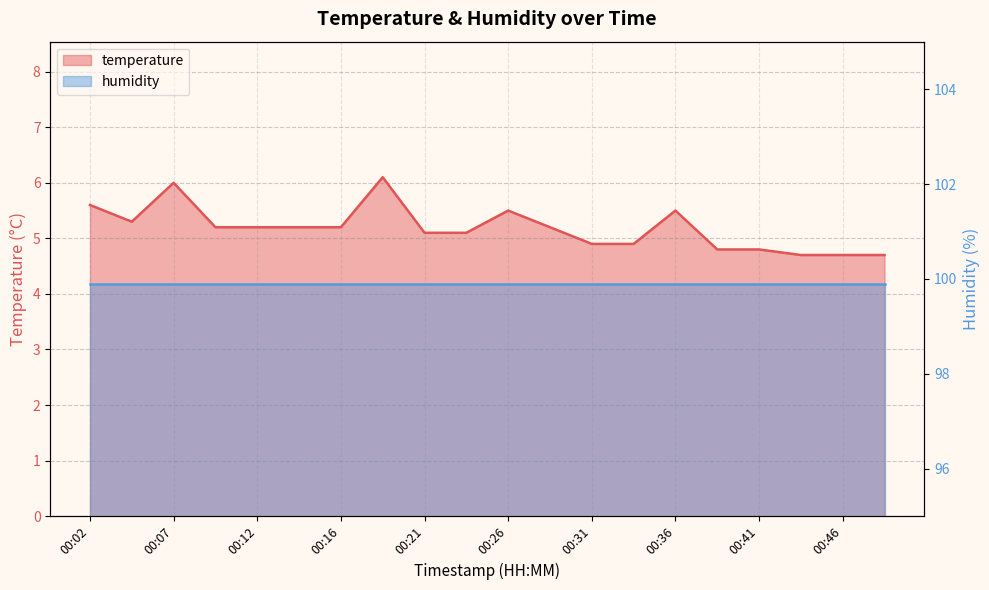

Approximately how many times larger is the value at 00:24 compared to 00:36?

0.9